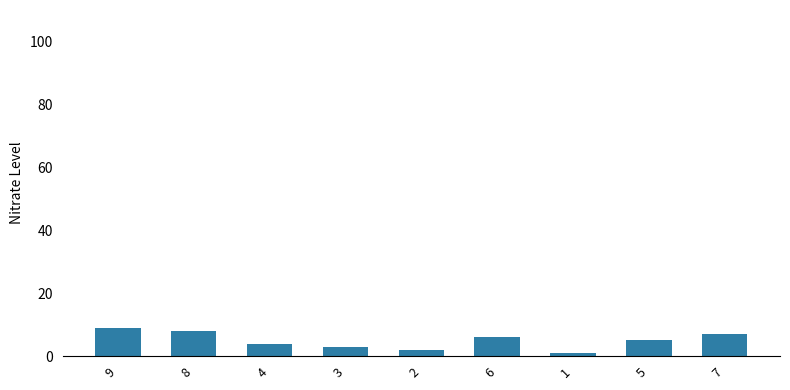

Rank the categories by value from highest to lowest.

9, 8, 7, 6, 5, 4, 3, 2, 1